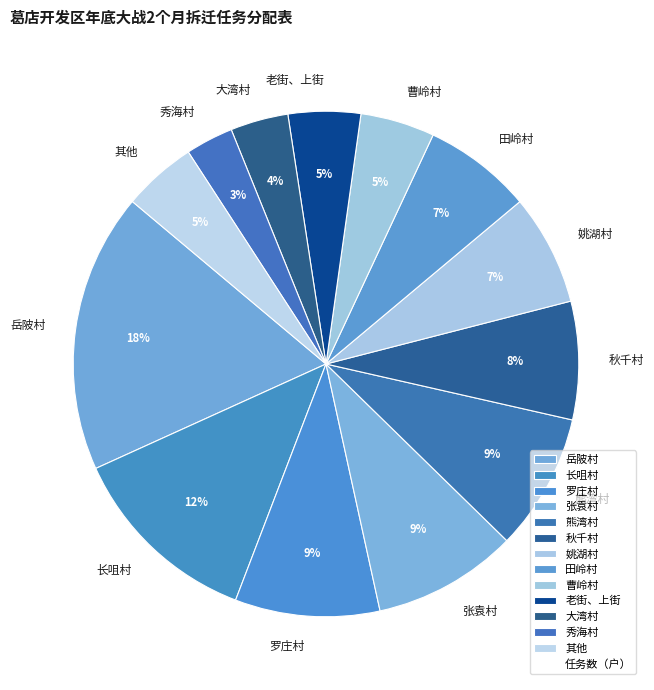

Combined, do 曹岭村 and 老街、上街 account for over 50%?

No